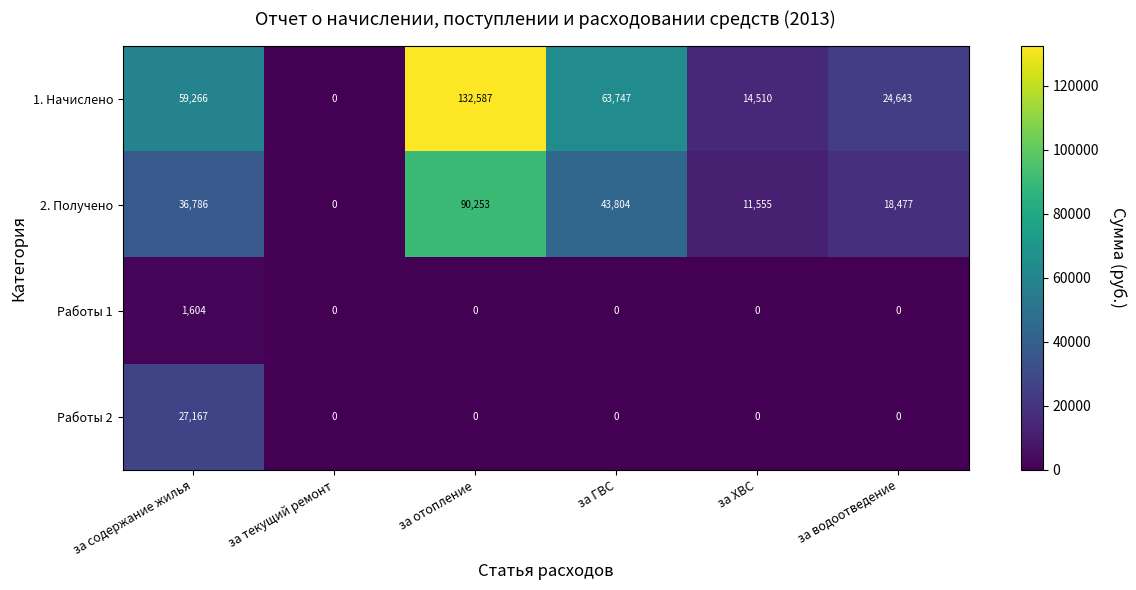

True or false: 2. Получено has a value of 31349 at за водоотведение.

False